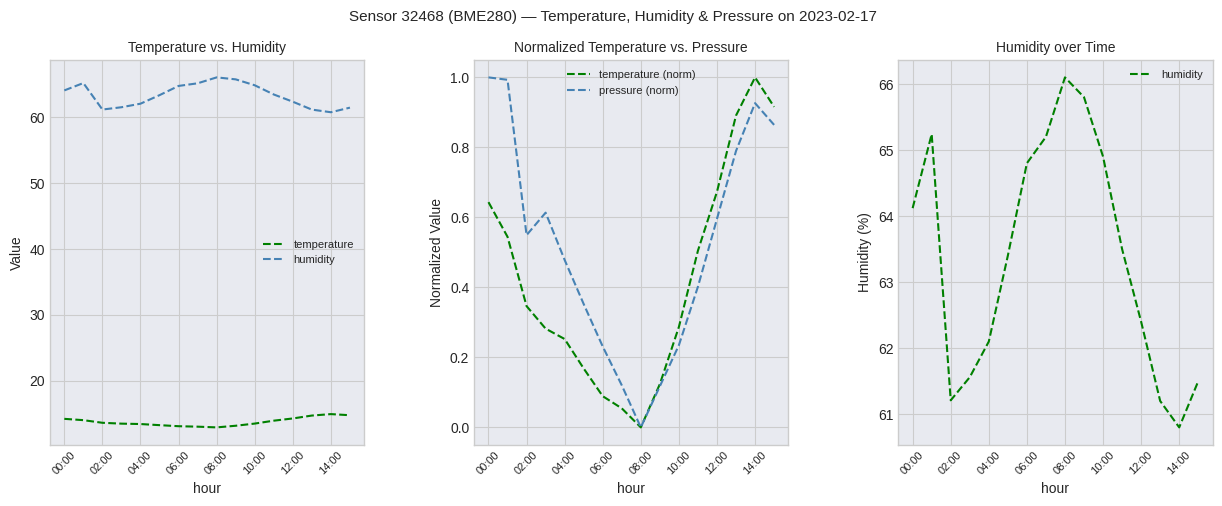

Rank the series at 15 from highest to lowest value.

humidity, temperature, temperature (norm), pressure (norm)